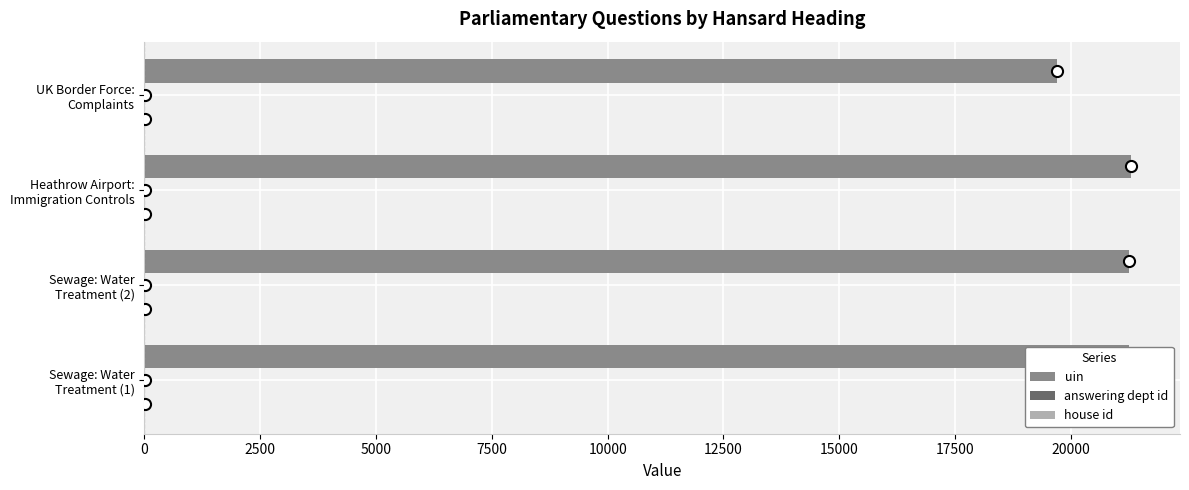

Which series has the largest total across all categories?

uin